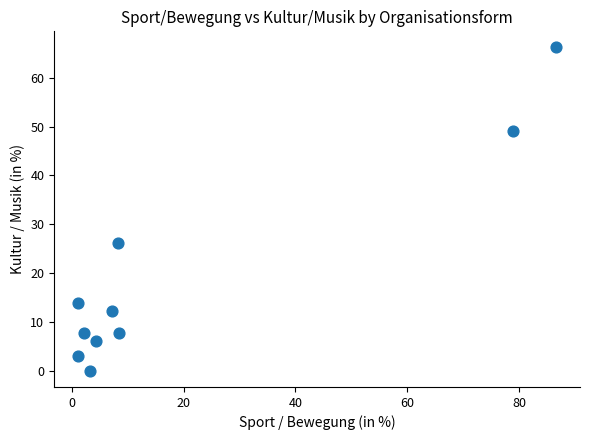

What Y value in the scatter plot is closest to 33?

26.1